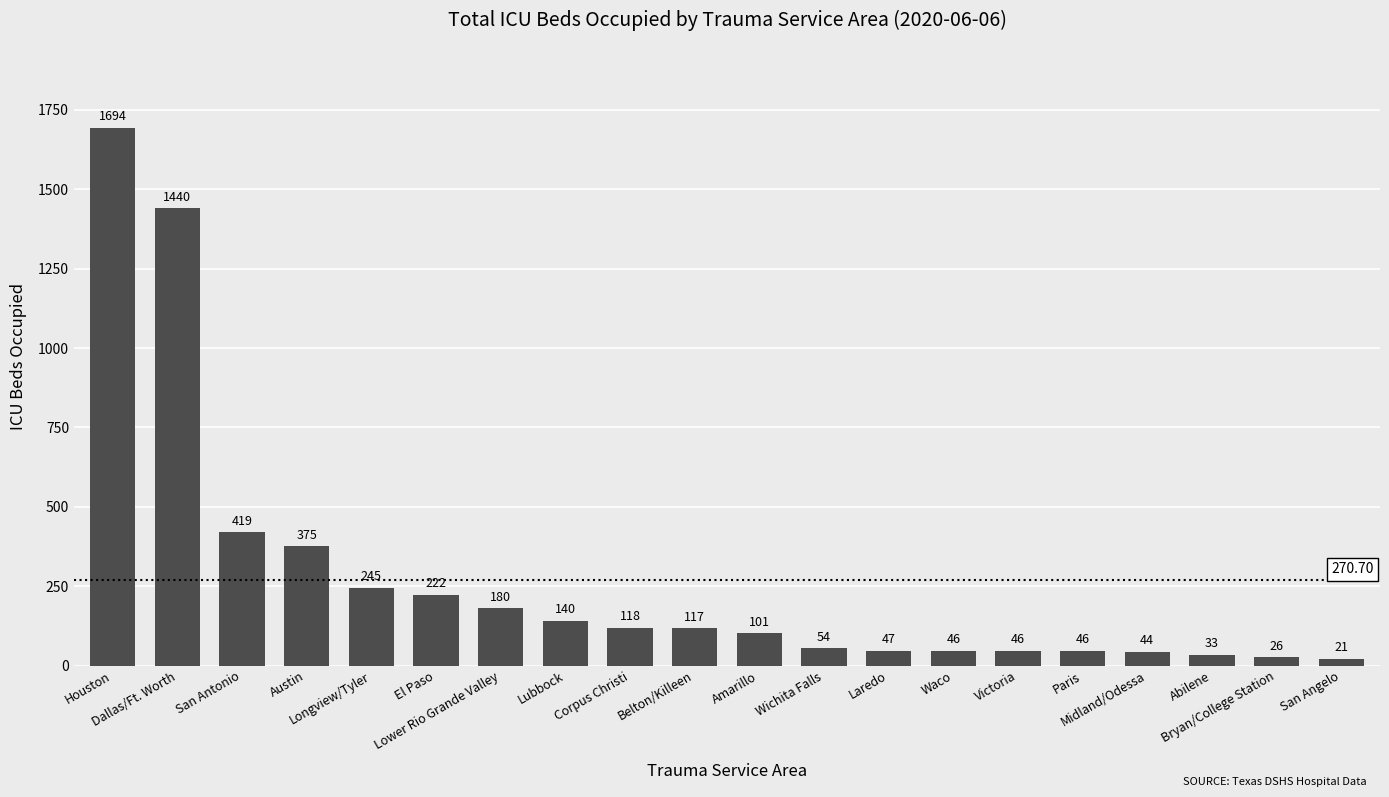

How many categories are shown in the chart?

20